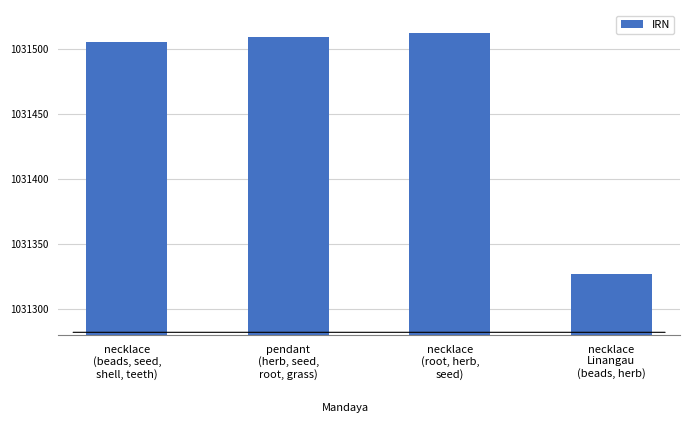

How many series are shown in this chart?

1